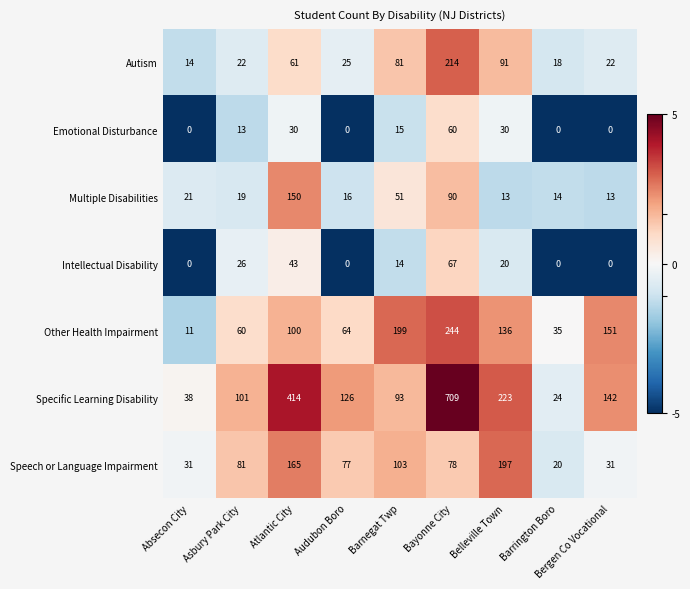

At which category does the chart reach its peak across all series?

Bayonne City